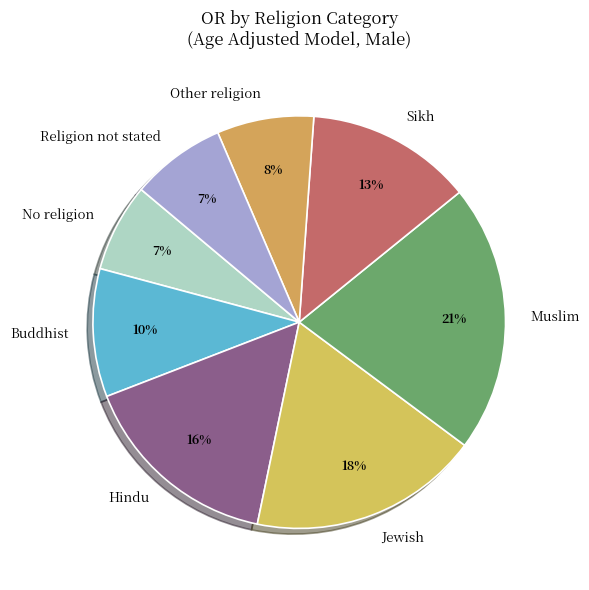

Is there any slice that represents more than half of the pie?

No